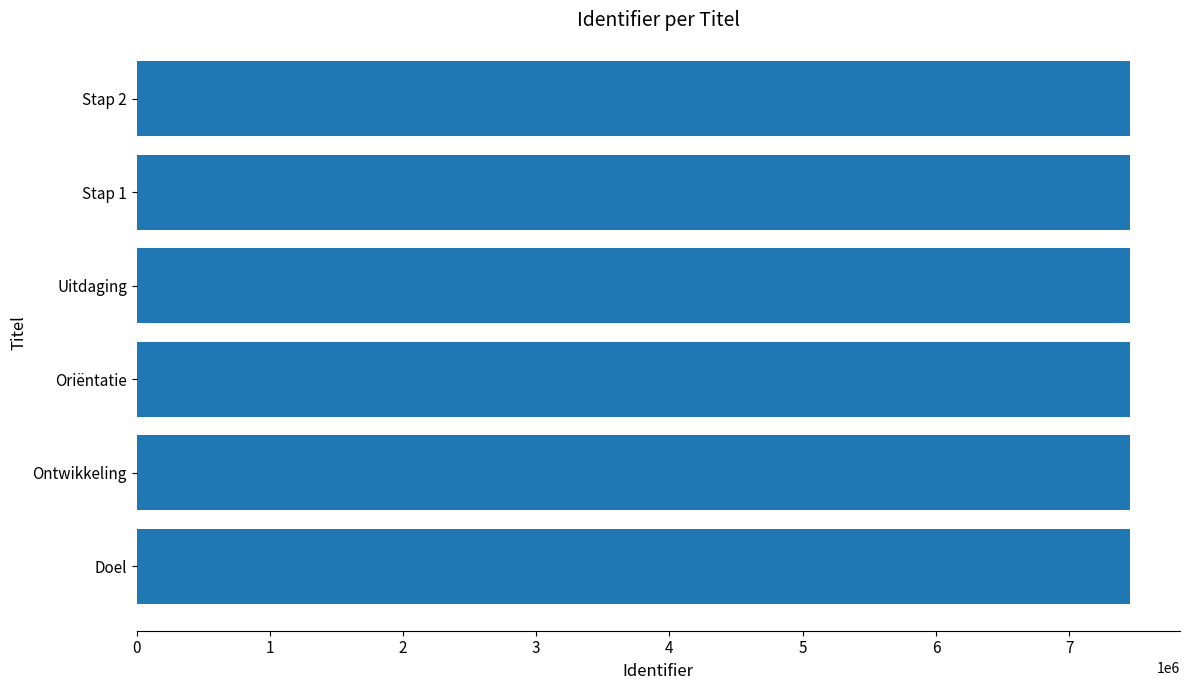

Approximately how many times larger is the value at Doel compared to Stap 2?

1.0